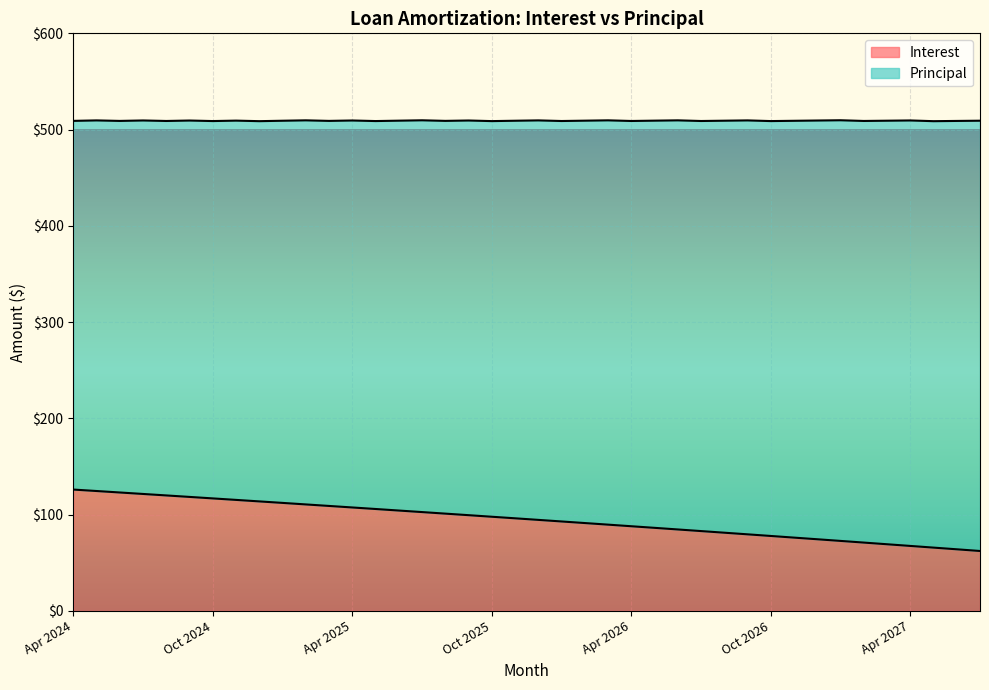

True or false: the data has more than 2 interior local peaks.

False